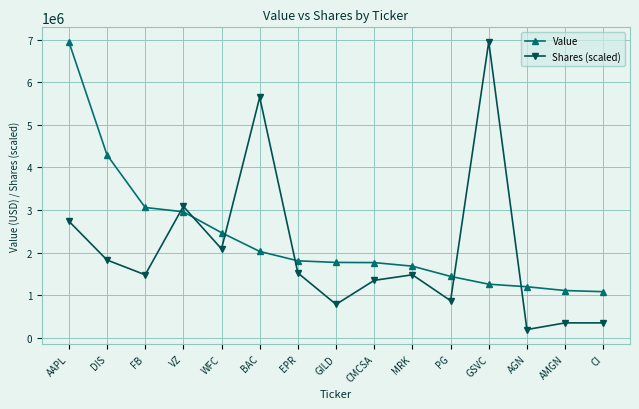

How many interior local valleys does the Shares (scaled) series have?

5